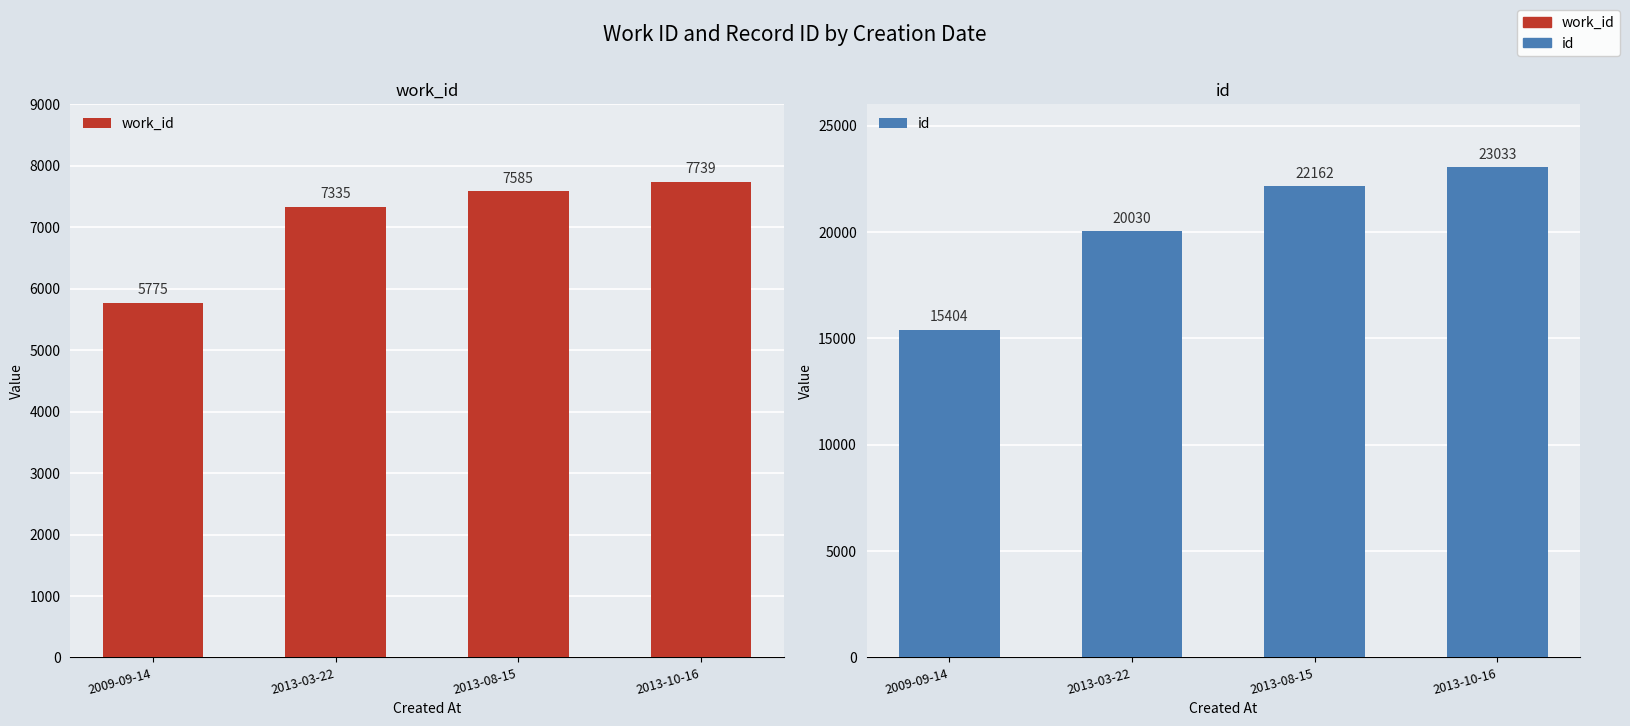

Which series has the widest spread of values?

id